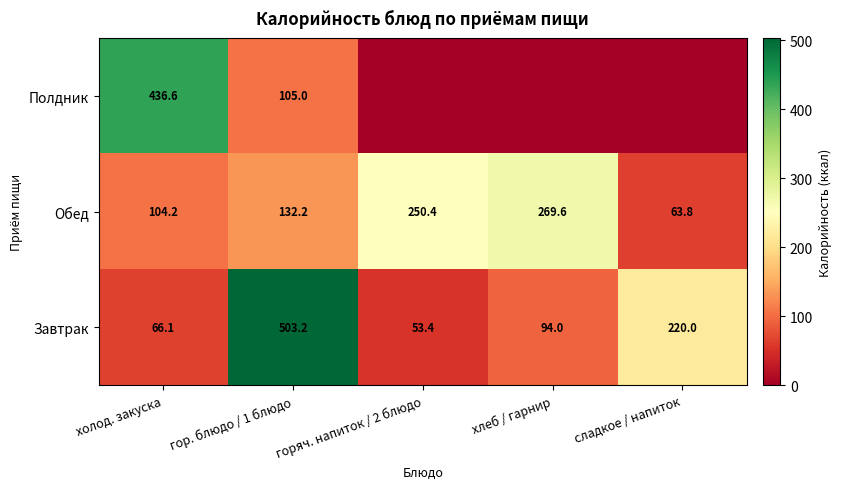

At which label does Обед first exceed 132?

гор. блюдо / 1 блюдо